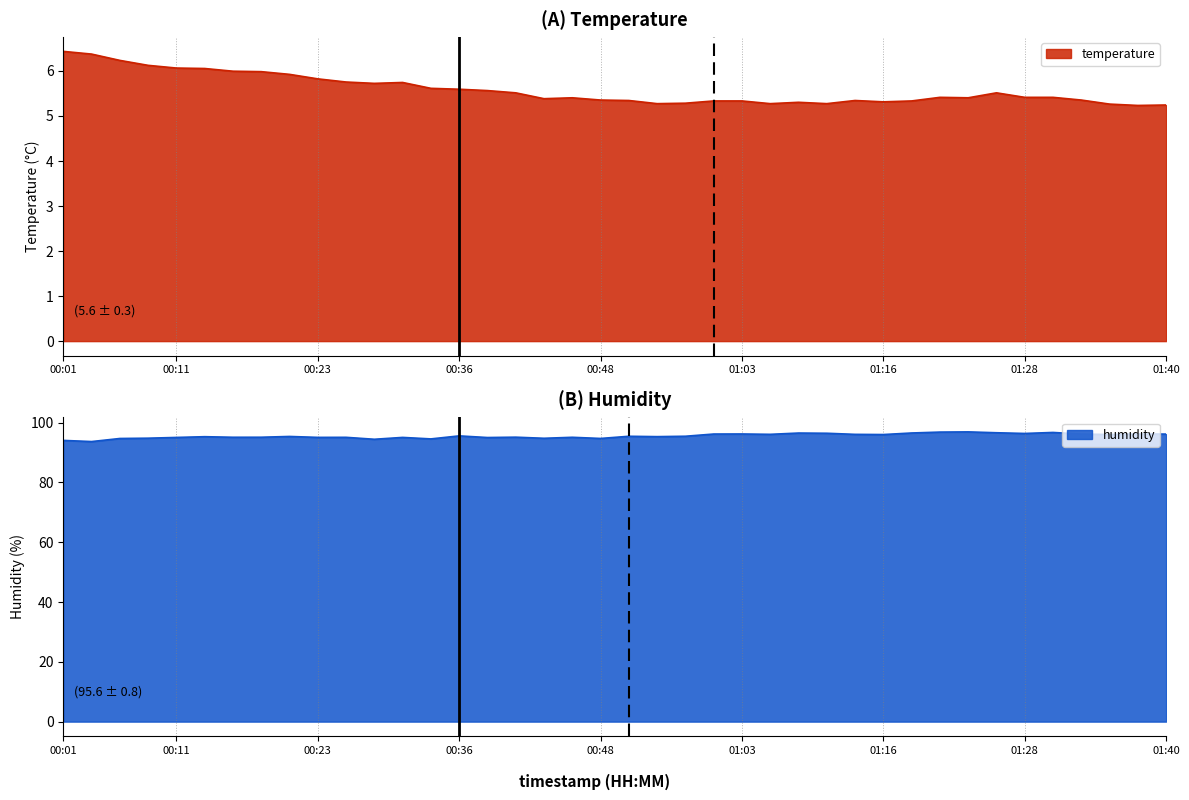

What is the greatest value displayed?

96.8